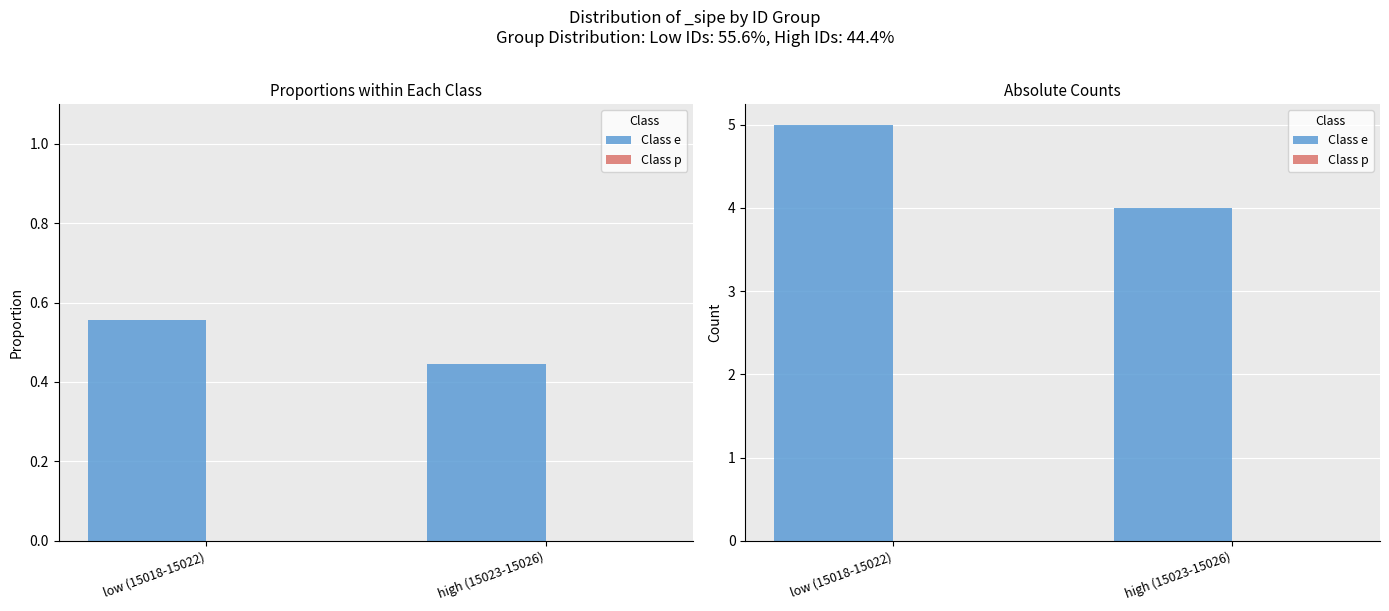

Which series has the widest spread of values?

Class e